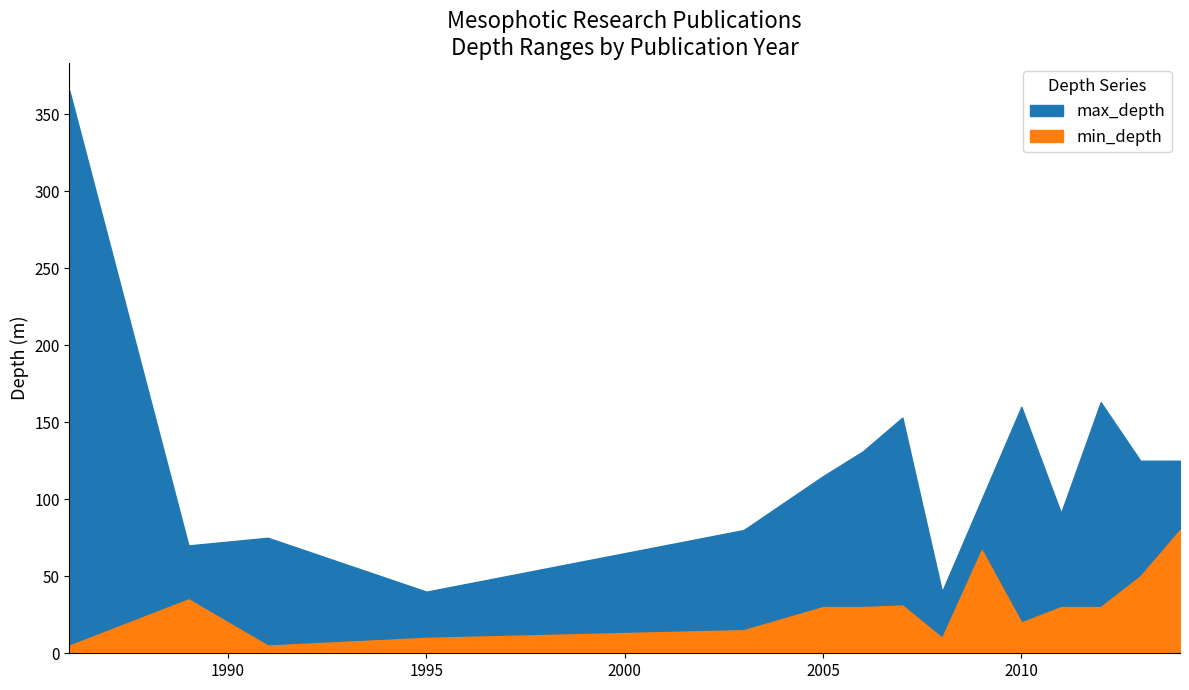

Rank the series at 2009 from lowest to highest value.

min_depth, max_depth